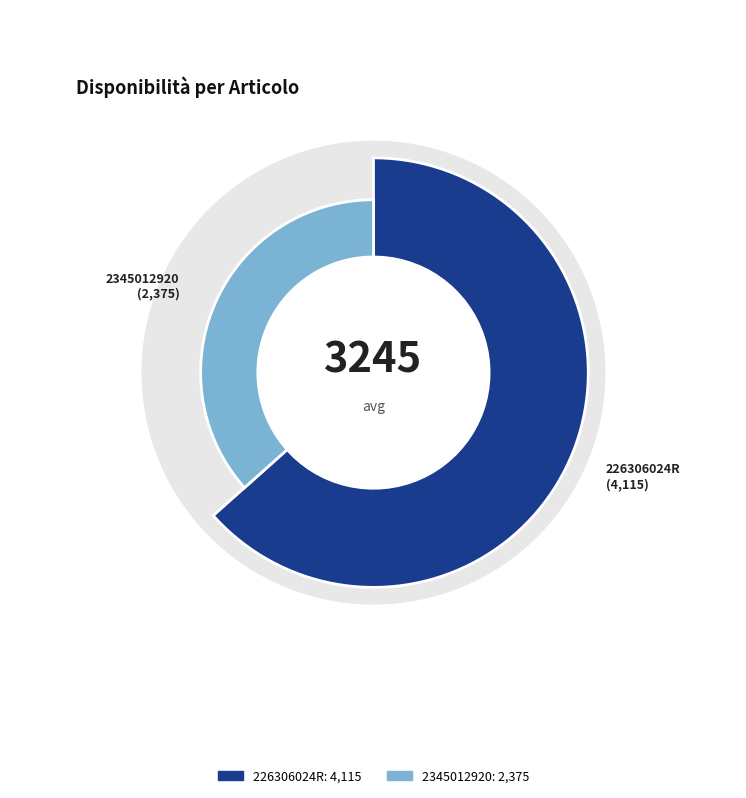

How many slices are in this pie chart?

2